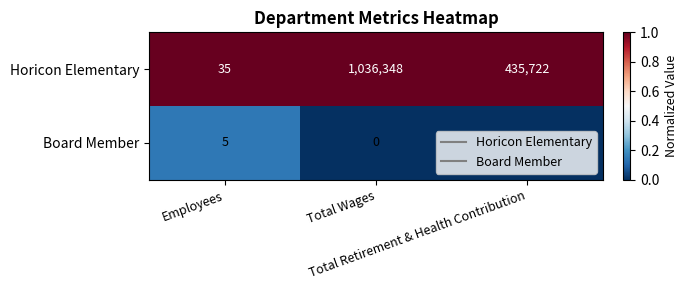

What is the total value across all series at Total Retirement & Health Contribution?

435722